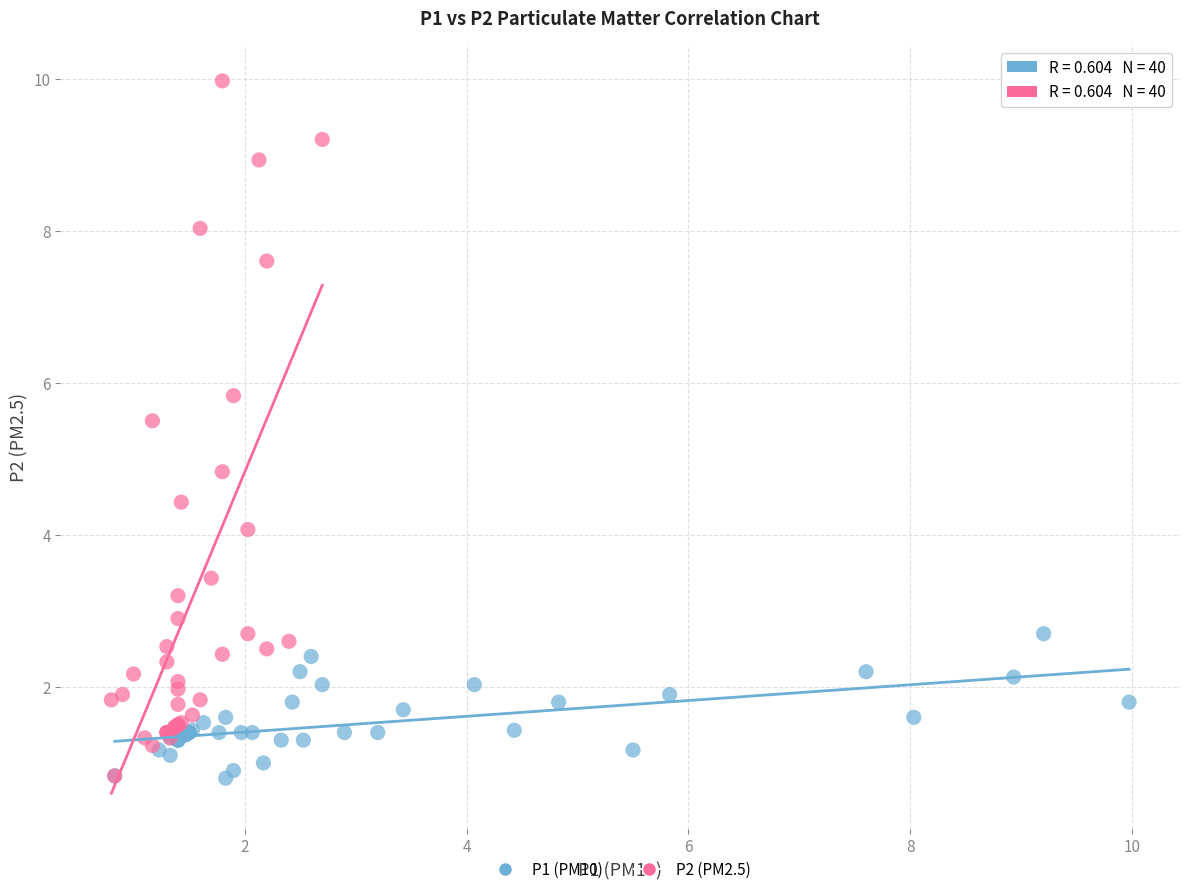

Which series reaches the maximum Y coordinate?

P2 (PM2.5)